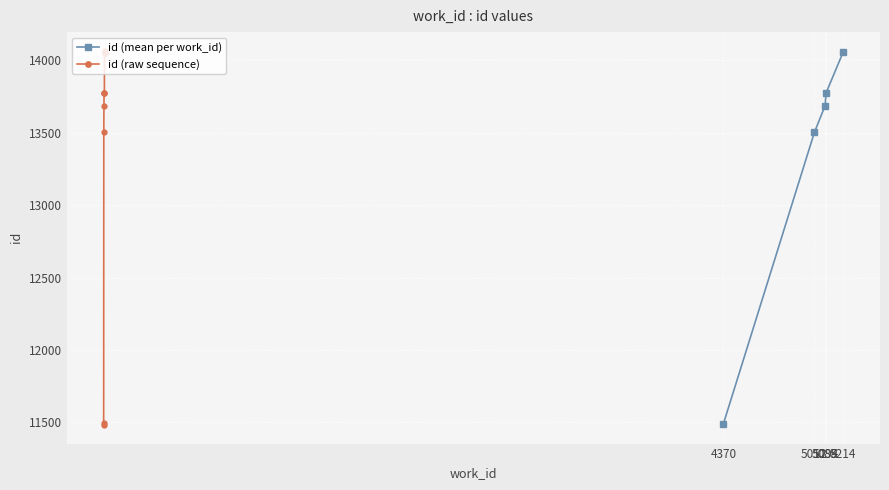

What is the highest value of the id (raw sequence) series?

14066